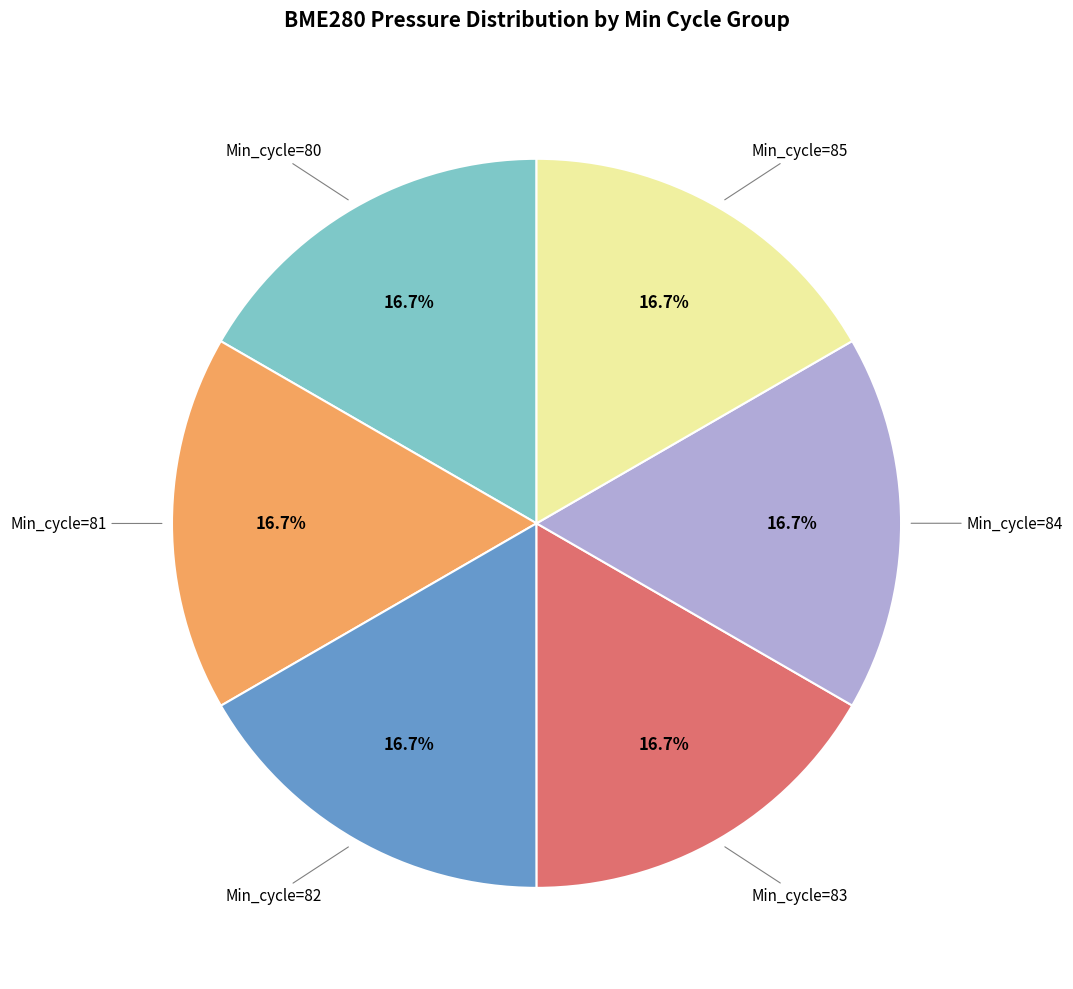

Is there a majority slice in this chart?

No